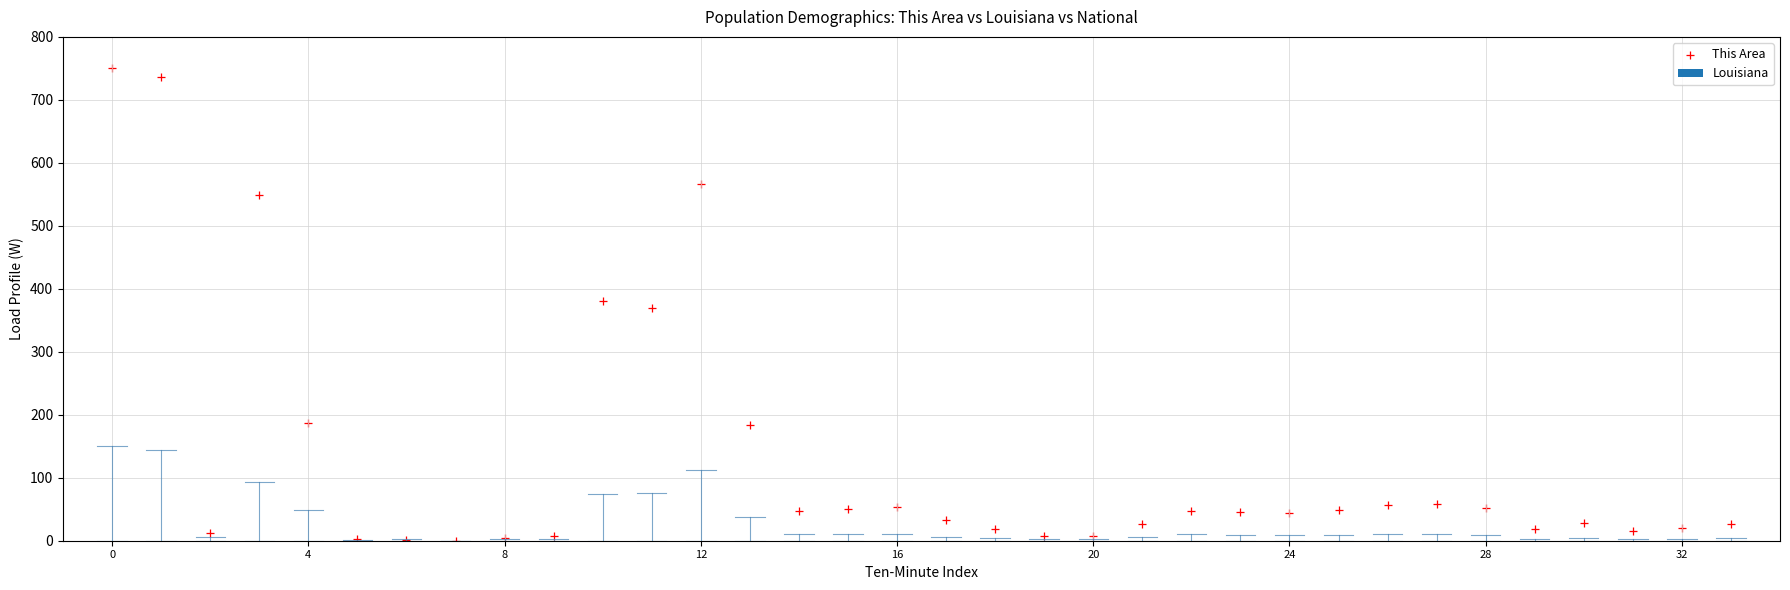

What is the range of Y values (max minus min)?

749.9